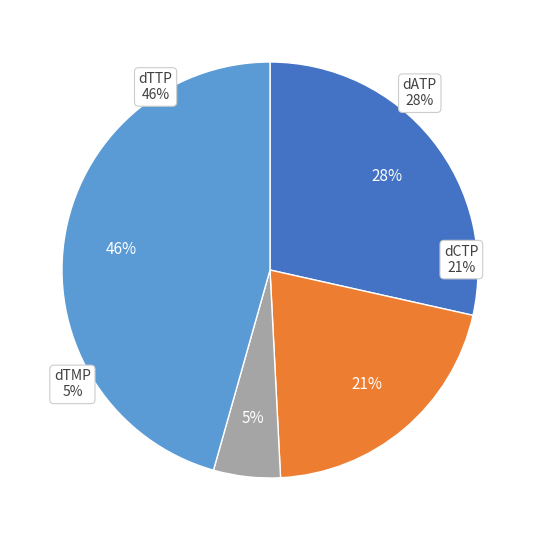

Is it true that dTTP is 46% of the pie?

True